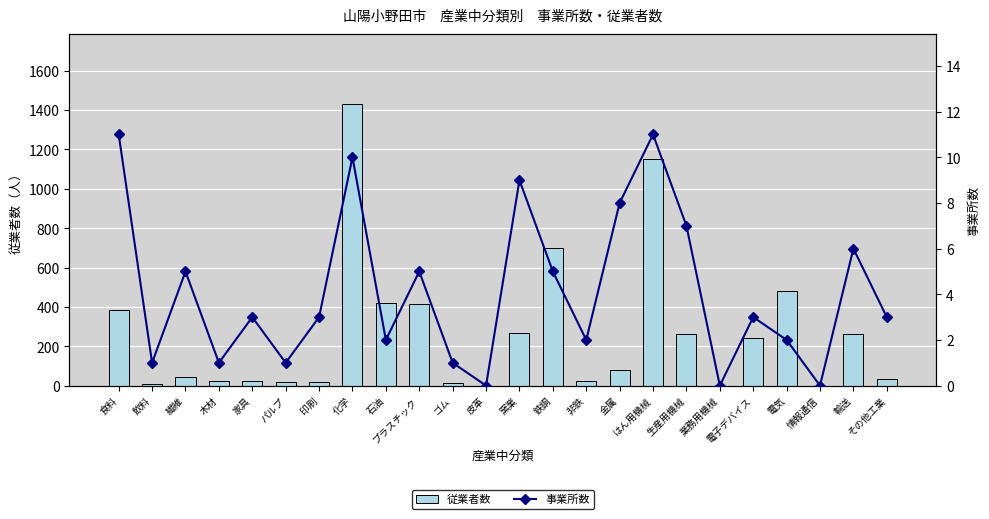

Which category has the lowest value across all series?

皮革